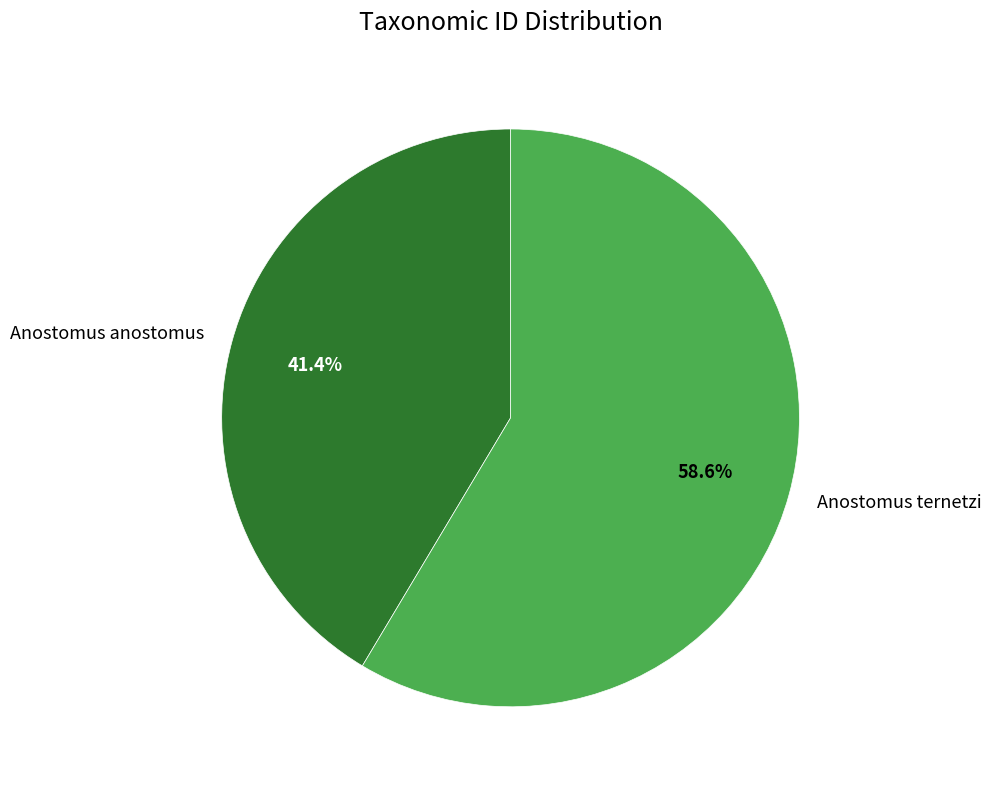

Is Anostomus ternetzi the majority of the pie?

Yes